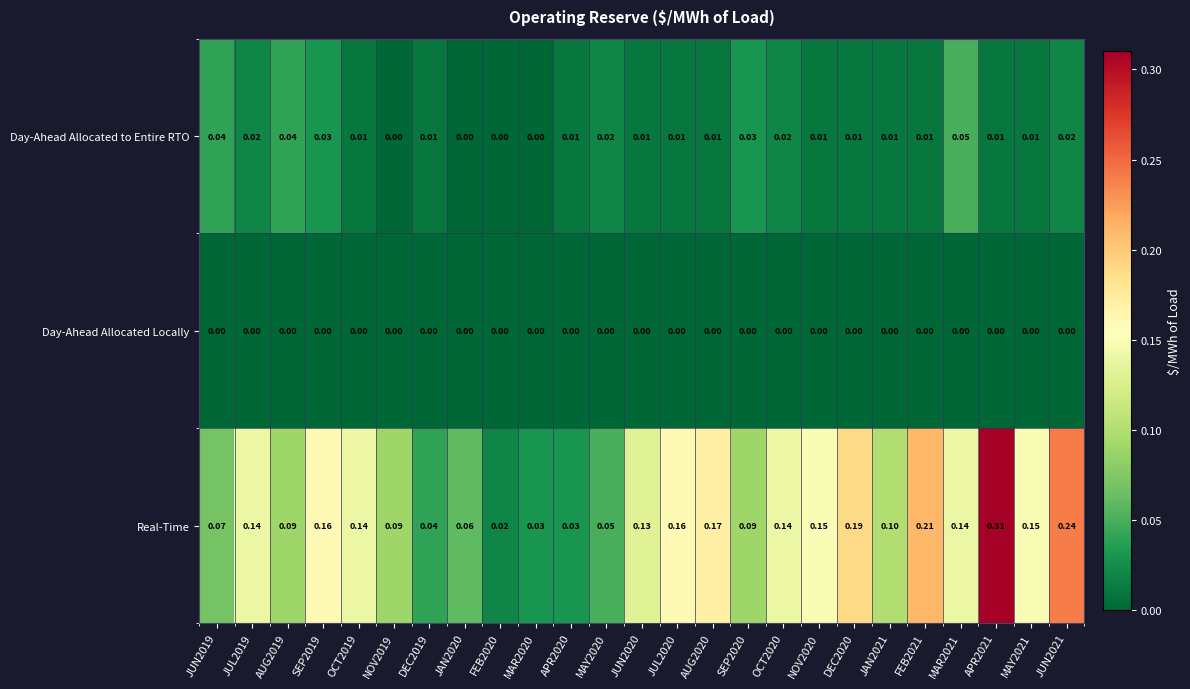

At how many categories does at least one series exceed 0?

25